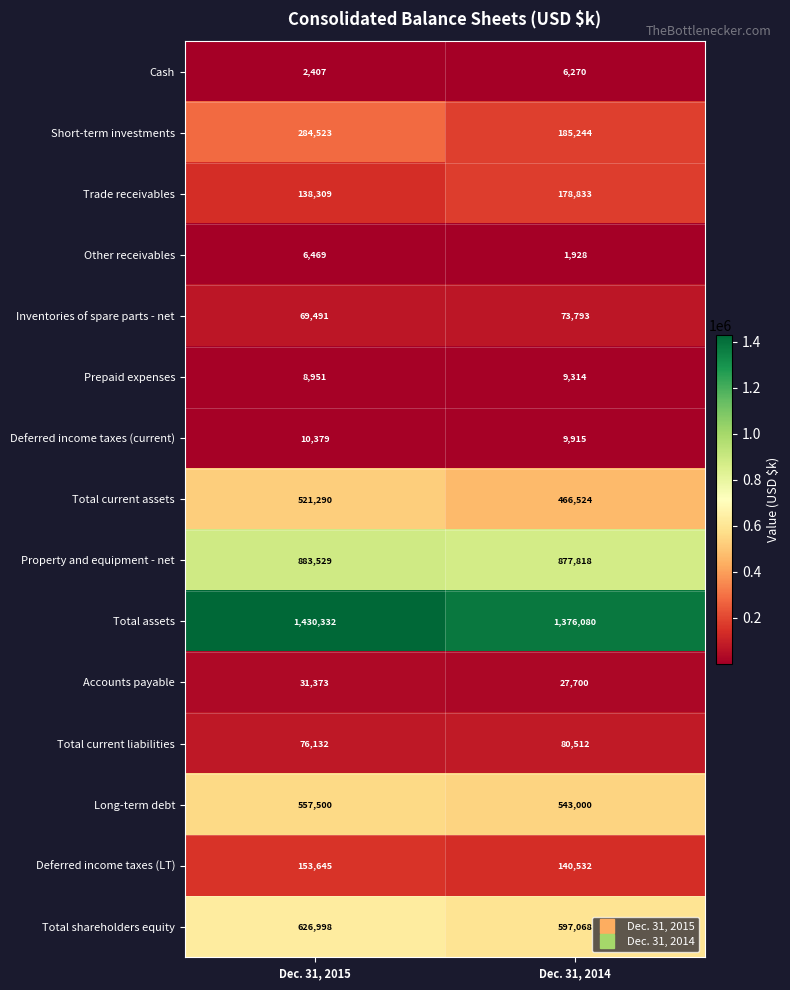

The value of Other receivables at Dec. 31, 2015 is 6469. True or false?

True